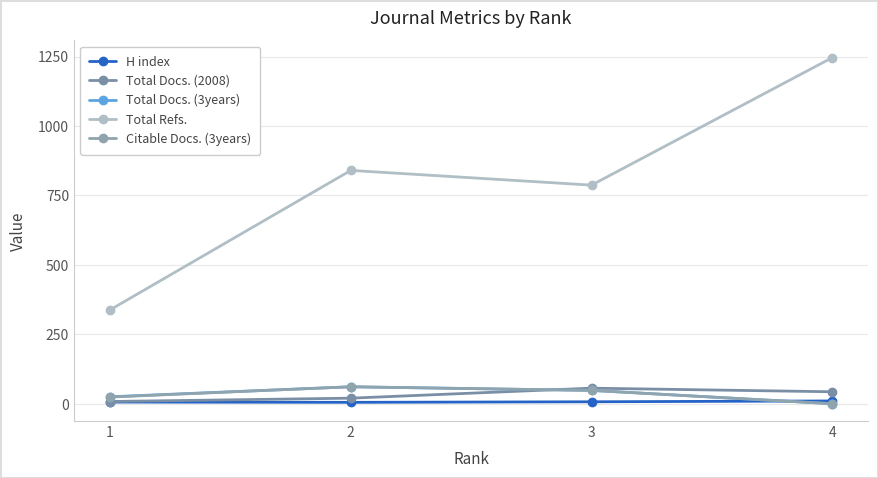

List the labels in order of Total Docs. (2008) value, smallest first.

1, 2, 4, 3